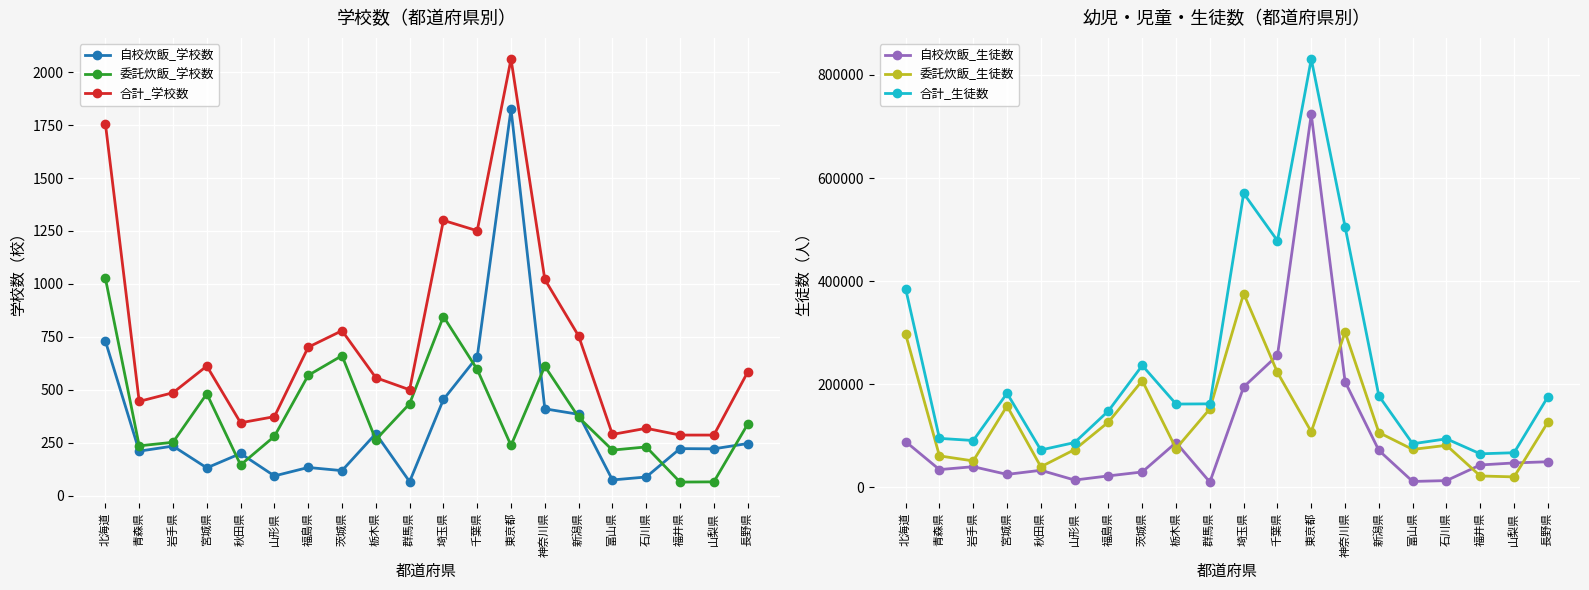

Rank the series by their maximum value, from highest to lowest.

合計_生徒数, 自校炊飯_生徒数, 委託炊飯_生徒数, 合計_学校数, 自校炊飯_学校数, 委託炊飯_学校数